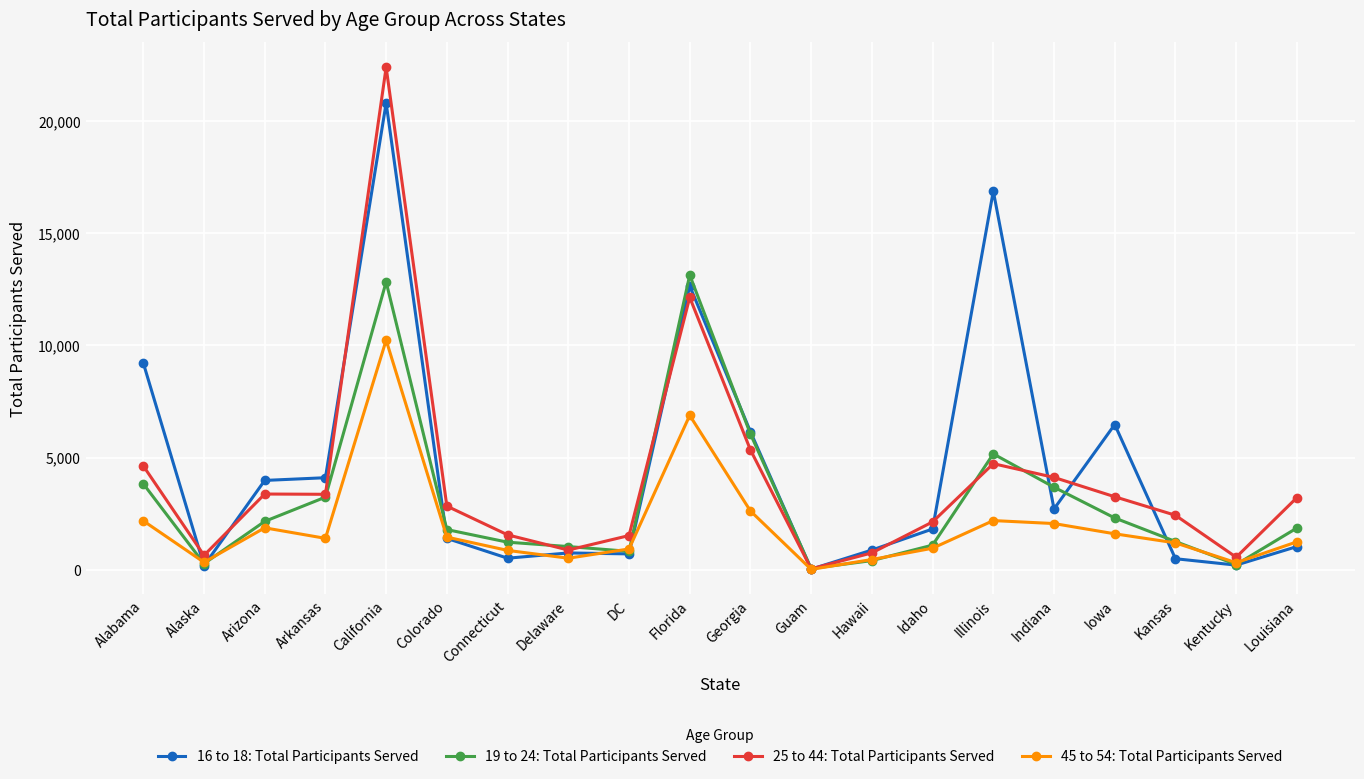

What is the label of the 12th point from the left?

Guam